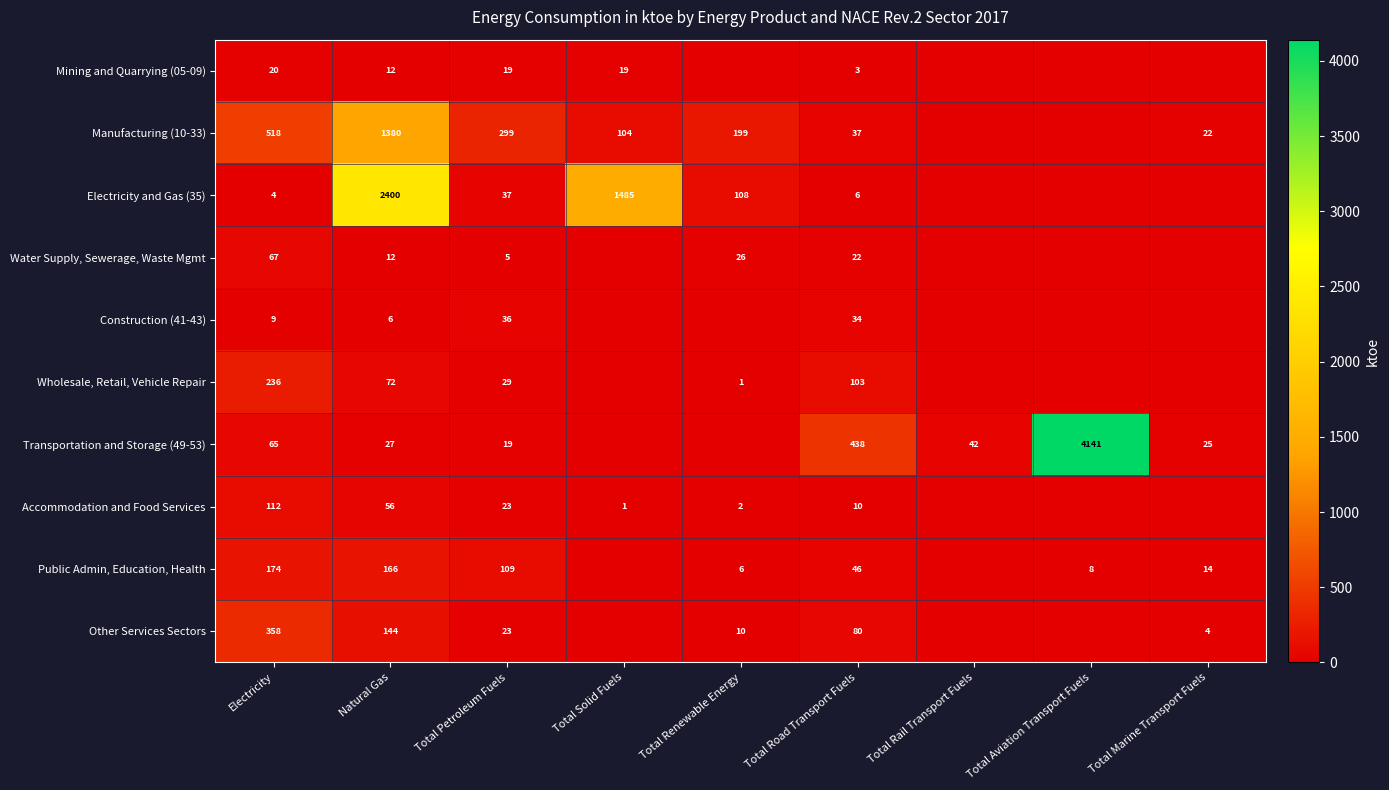

Is it true that Mining and Quarrying (05-09) equals 30 at Total Petroleum Fuels?

False